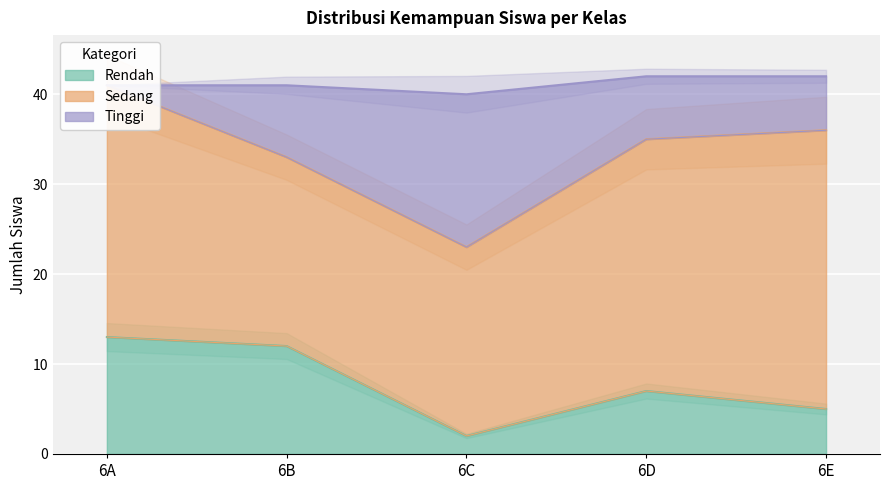

Which category has the highest value in the Rendah series?

6A